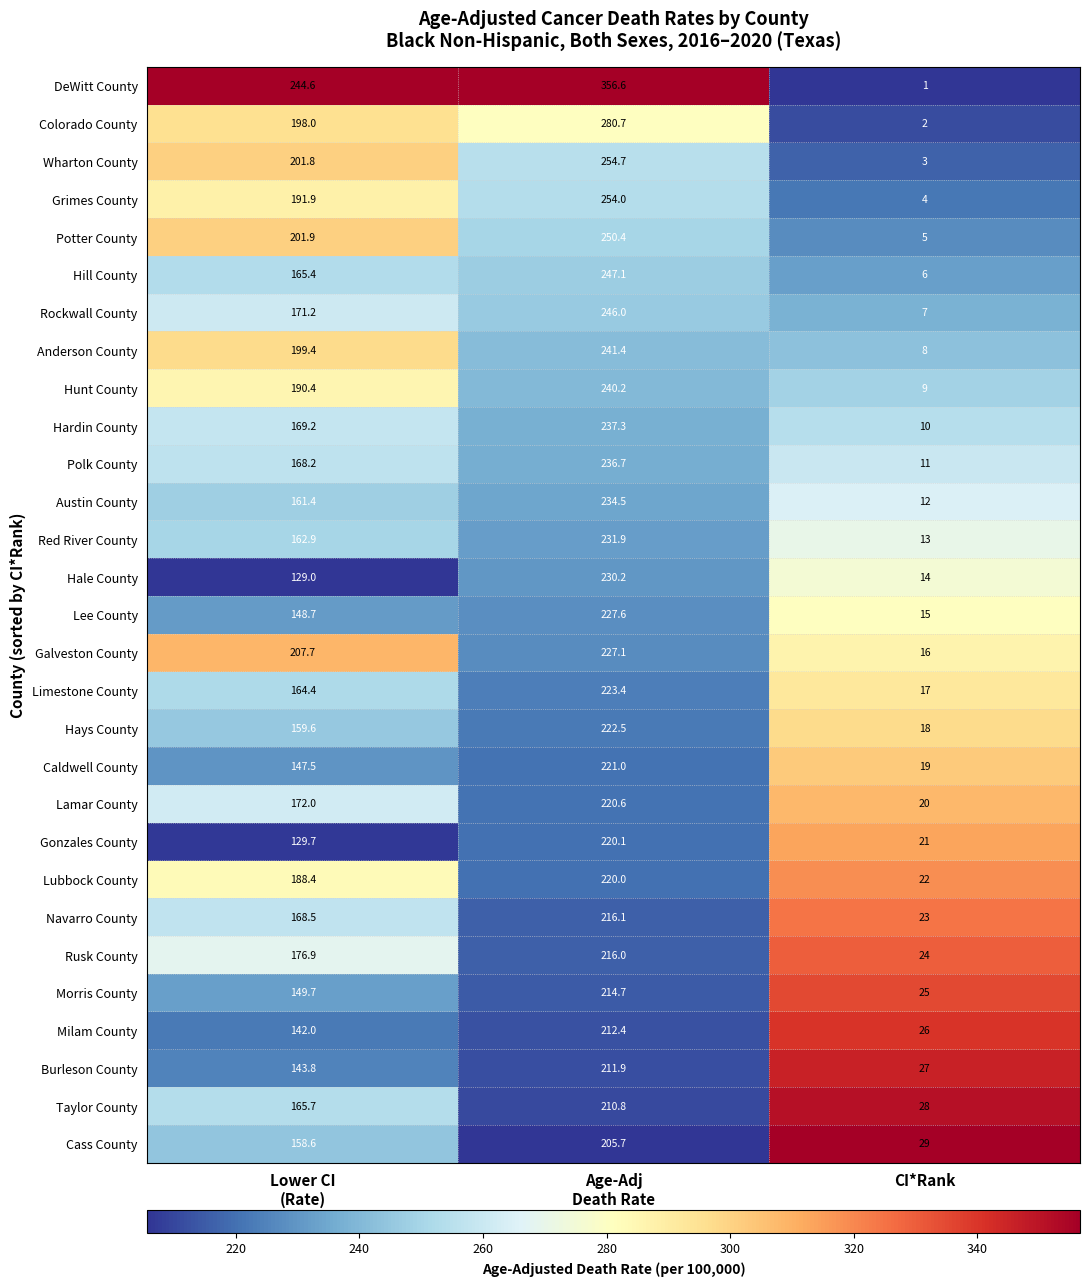

List the series in order of their peak value, highest first.

DeWitt County, Colorado County, Wharton County, Grimes County, Potter County, Hill County, Rockwall County, Anderson County, Hunt County, Hardin County, Polk County, Austin County, Red River County, Hale County, Lee County, Galveston County, Limestone County, Hays County, Caldwell County, Lamar County, Gonzales County, Lubbock County, Navarro County, Rusk County, Morris County, Milam County, Burleson County, Taylor County, Cass County